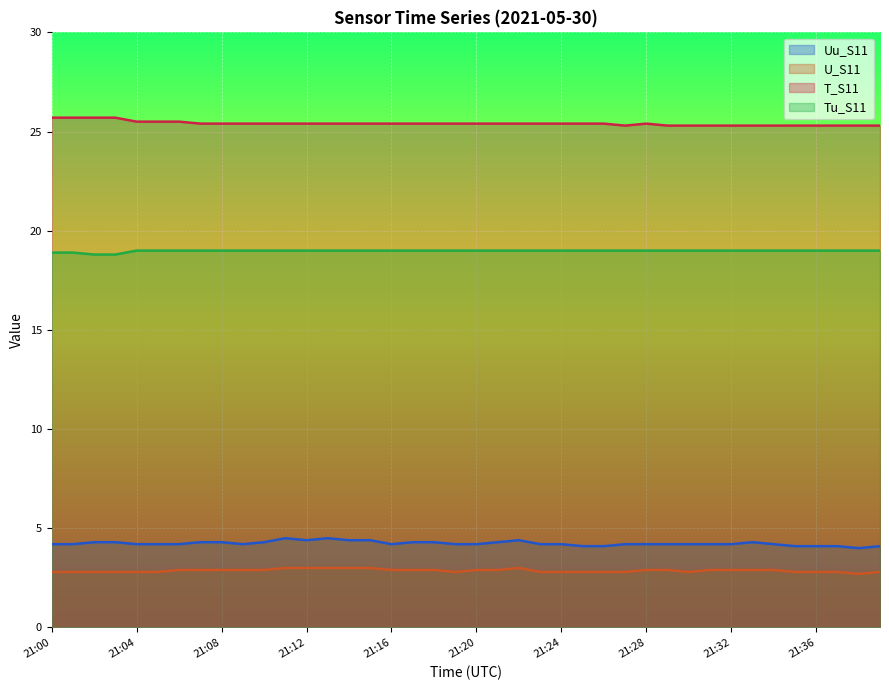

How many distinct data groups are displayed?

4